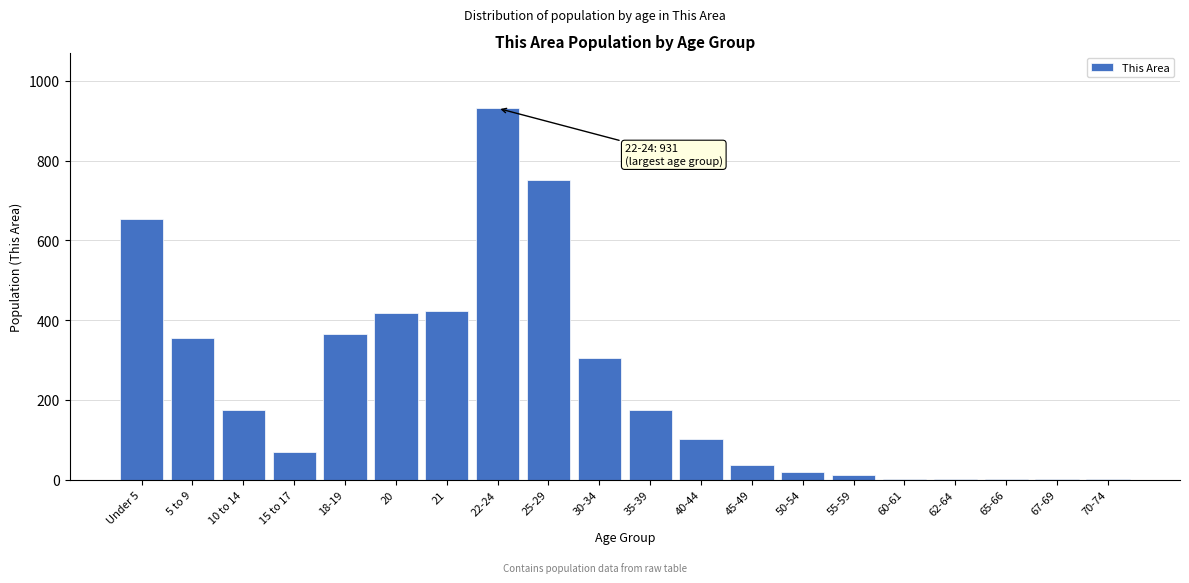

What is the sum of all values?

4797